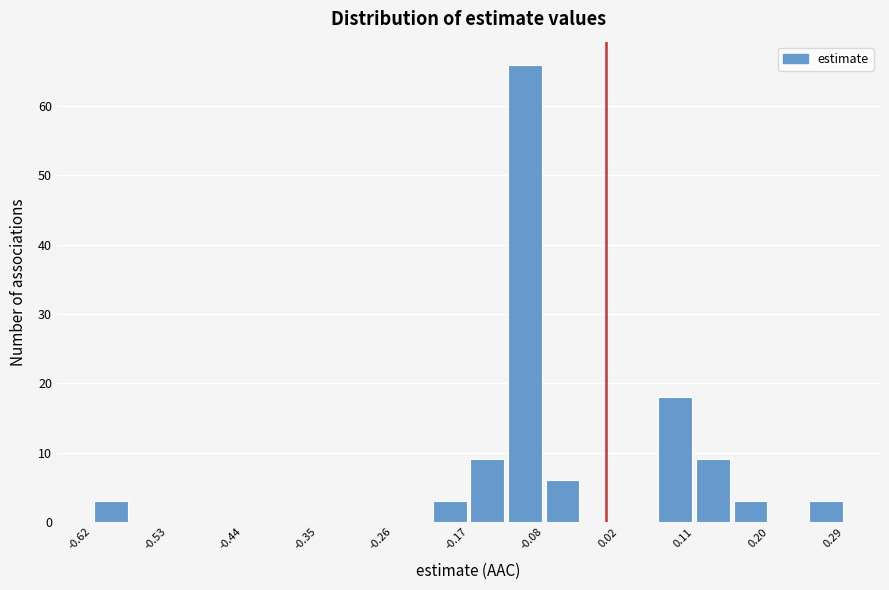

Reading left to right, list every bar in this chart as the range it spans on the x-axis followed by its height. Neither the bar edges nor the heights are printed on the chart, so give them approximately, as read against the axes.

-0.62 to -0.58: 3
-0.58 to -0.53: 0
-0.53 to -0.49: 0
-0.49 to -0.44: 0
-0.44 to -0.39: 0
-0.39 to -0.35: 0
-0.35 to -0.30: 0
-0.30 to -0.26: 0
-0.26 to -0.21: 0
-0.21 to -0.17: 3
-0.17 to -0.12: 9
-0.12 to -0.08: 66
-0.08 to -0.03: 6
-0.03 to 0.02: 0
0.02 to 0.06: 0
0.06 to 0.11: 18
0.11 to 0.15: 9
0.15 to 0.20: 3
0.20 to 0.24: 0
0.24 to 0.29: 3